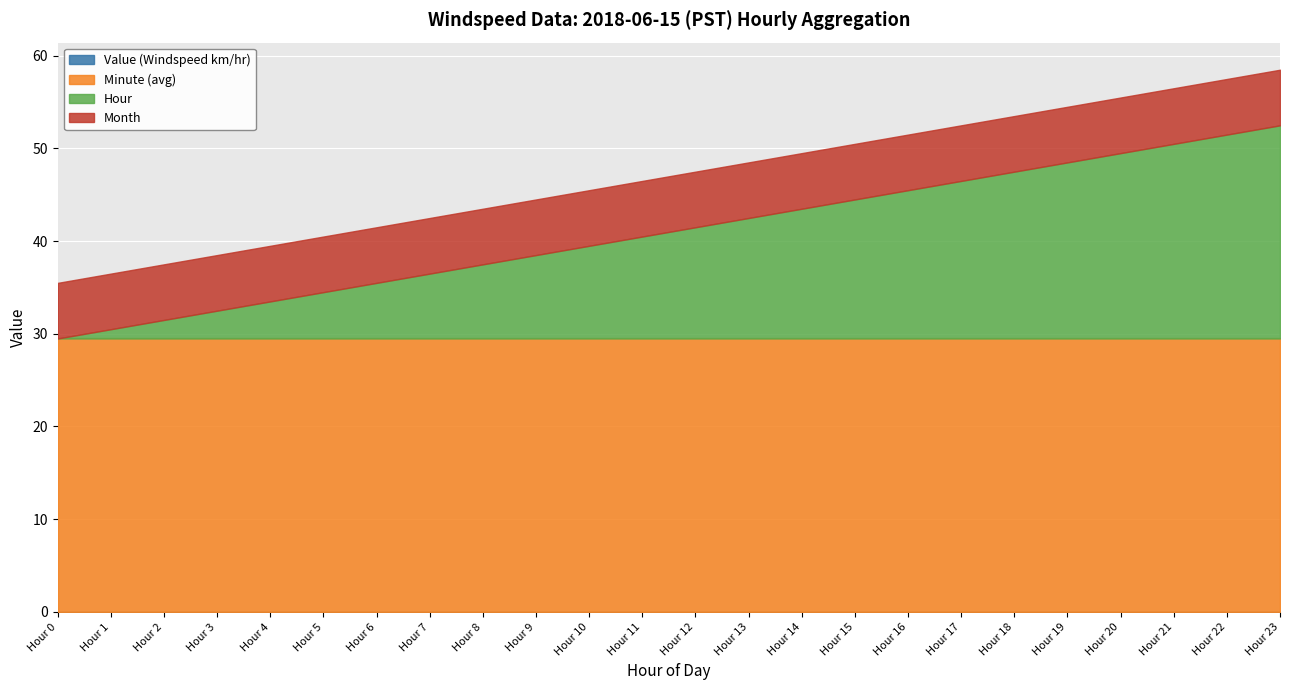

The Minute (avg) series shows 47.7 at Hour 12. True or false?

False